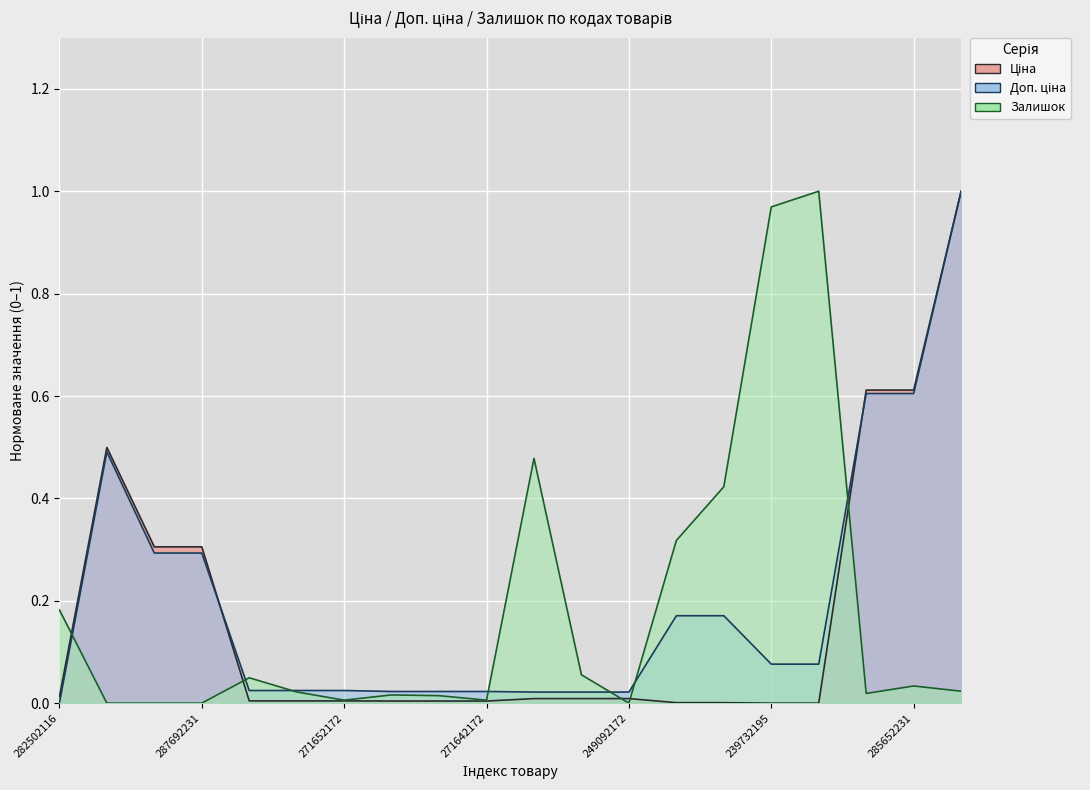

What are all the series names shown in the legend?

Ціна, Доп. ціна, Залишок